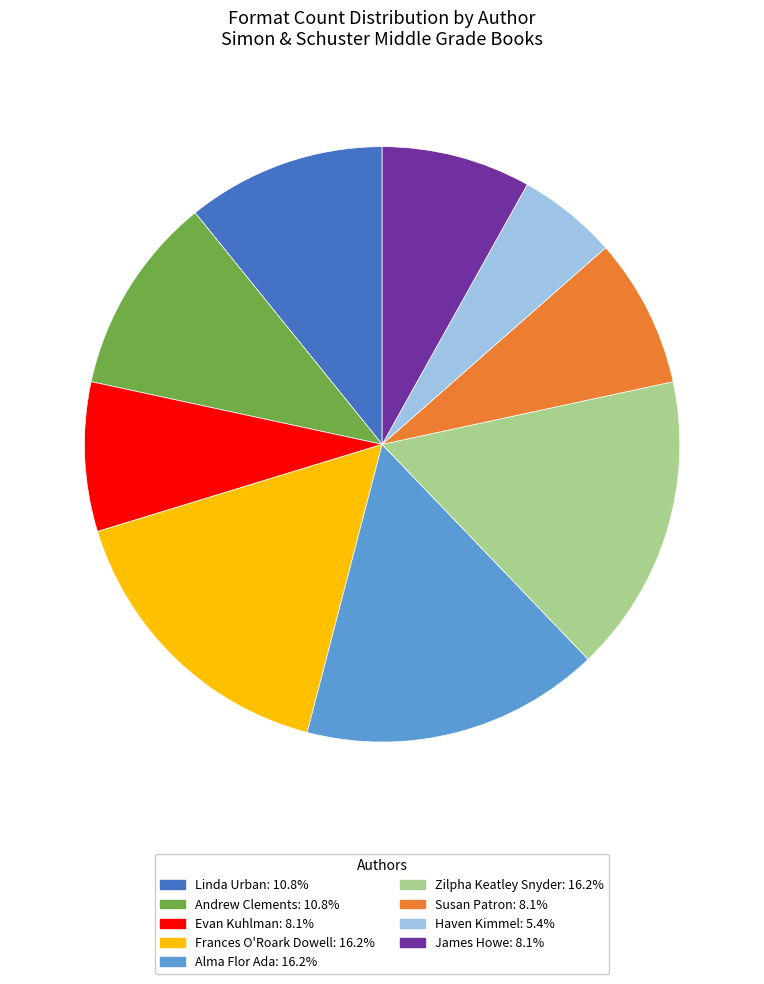

How many slices are in this pie chart?

9